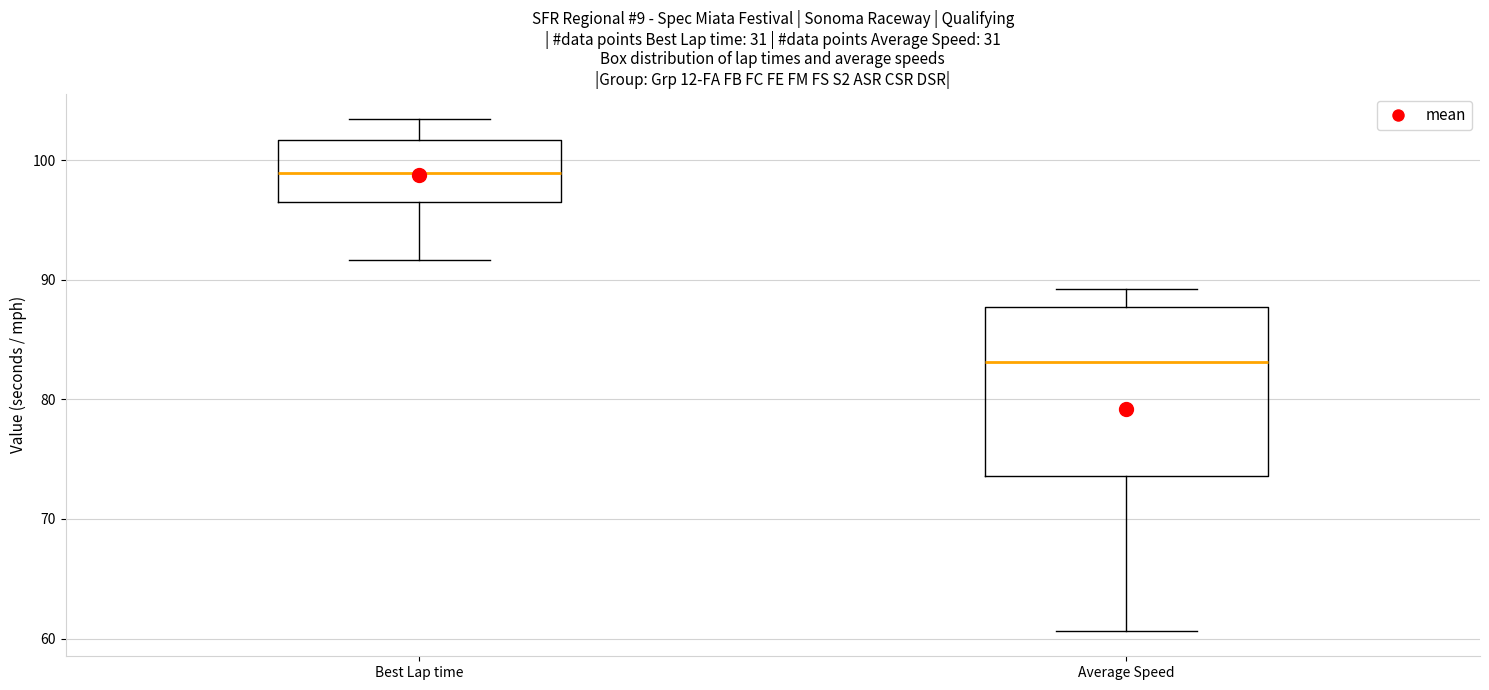

Reading left to right, read every box against the y-axis: the position of its median line, the range the box covers, and the ends of its whiskers. The values are not printed on the chart, so give them approximately, as read against the axis.

Best Lap time: median 99, box 96 to 102, whiskers 92 to 103
Average Speed: median 83, box 74 to 88, whiskers 61 to 89